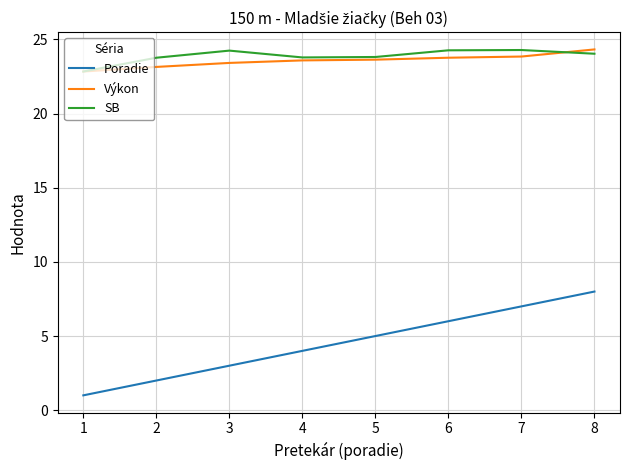

At how many categories does at least one series exceed 3?

8